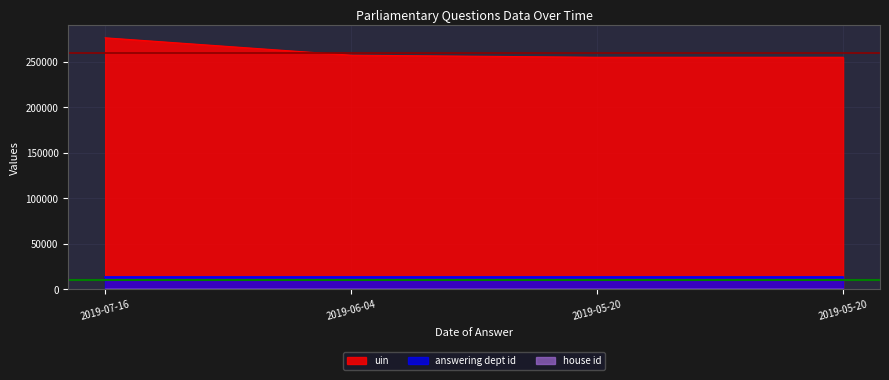

Reading left to right, what are all the values shown in this chart?

uin: 276213	257133	254831	254832
answering dept id: 14	14	14	14
house id: 1	1	1	1